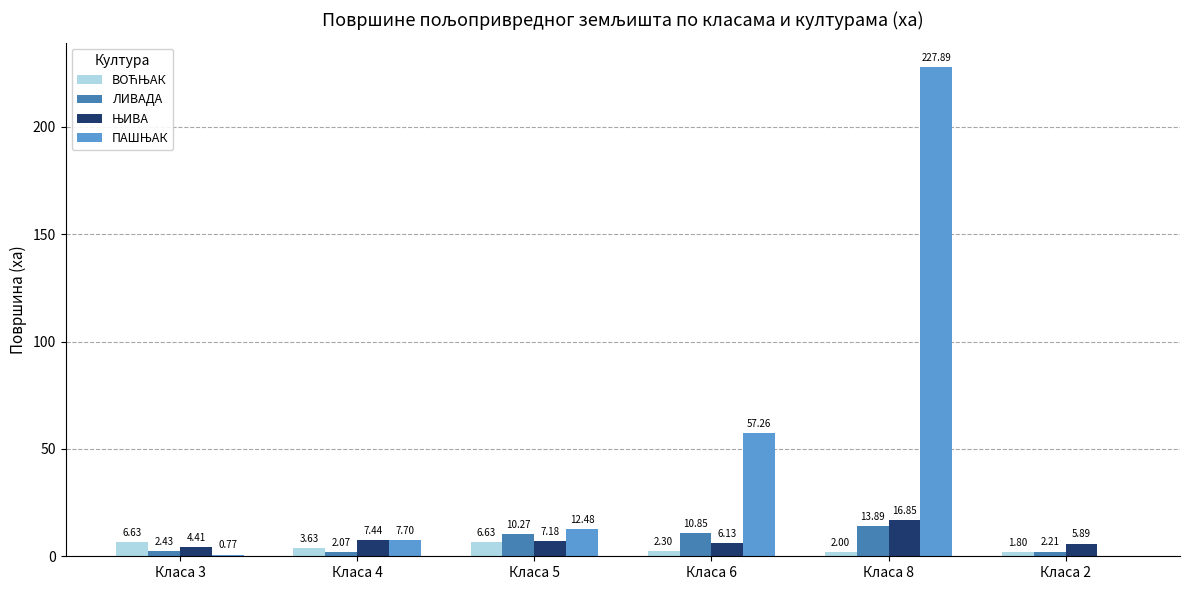

At which category is the sum across all series the highest?

Класа 8